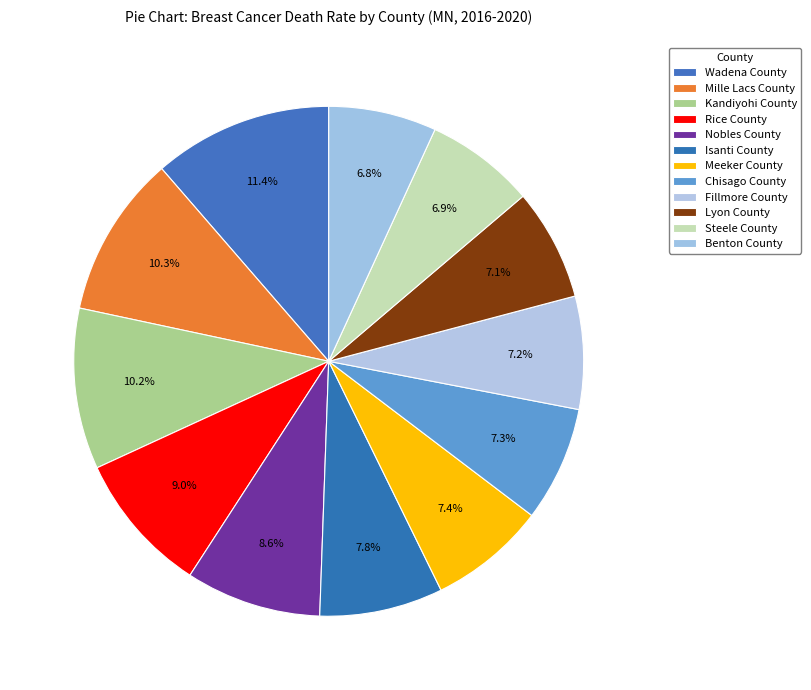

What percentage is the Benton County slice, to the nearest percent?

7%